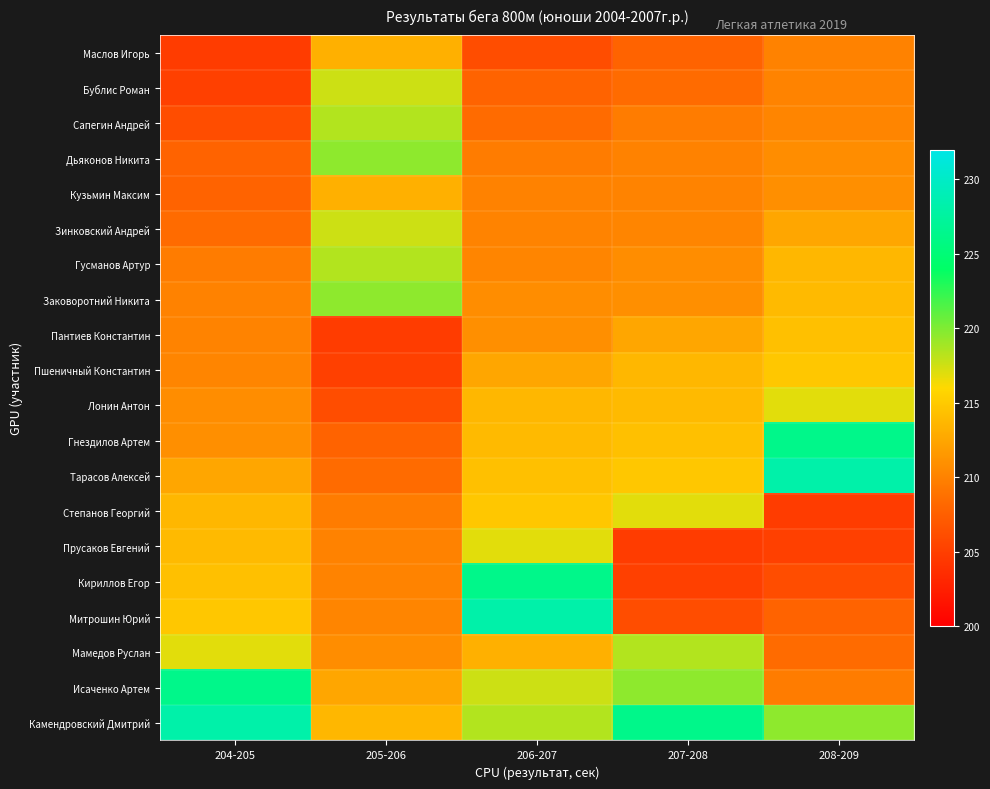

Count the number of data series in this chart.

20